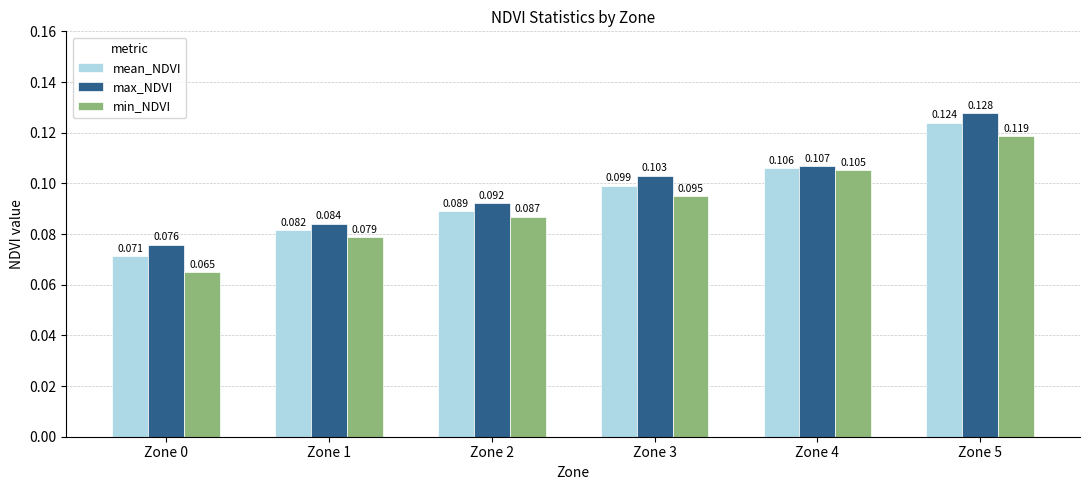

At Zone 4, list the series in order from largest to smallest.

max_NDVI, mean_NDVI, min_NDVI